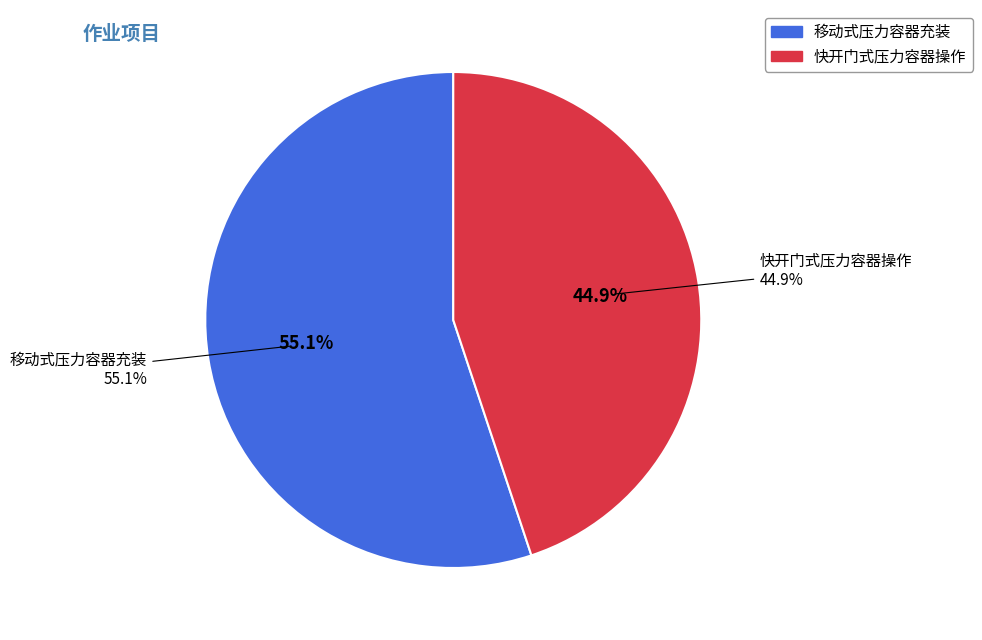

To the nearest percent, what percentage of the pie is 移动式压力容器充装?

55%